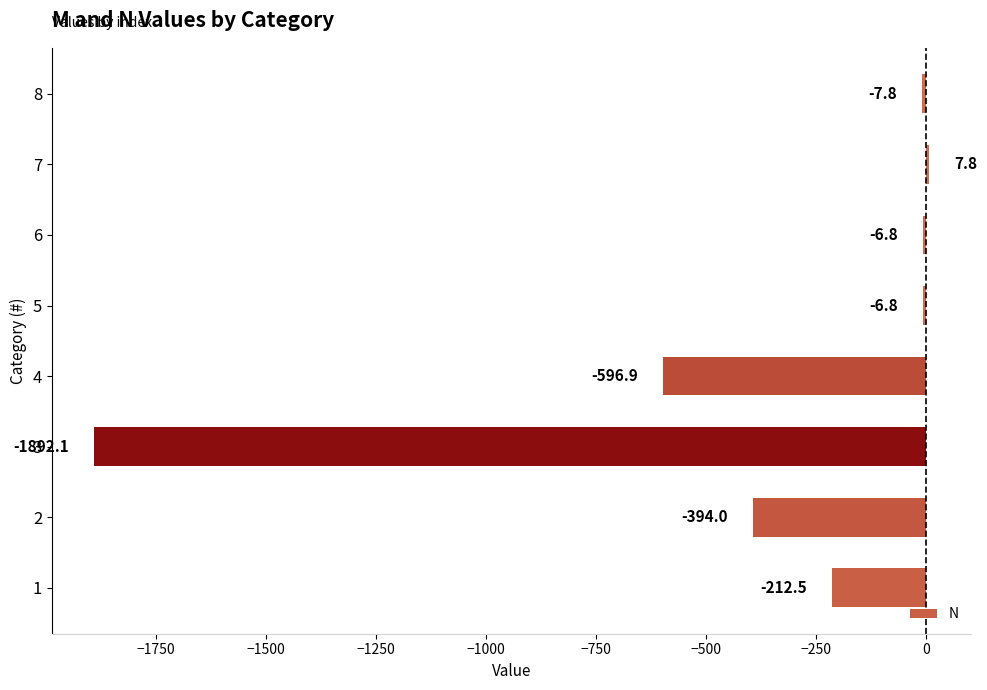

What is the approximate value at 2?

-394.0